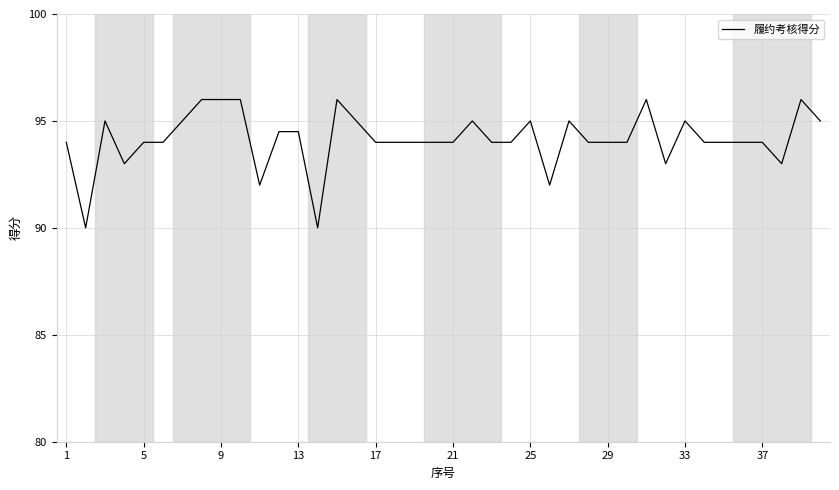

How many lines are shown in the chart?

1